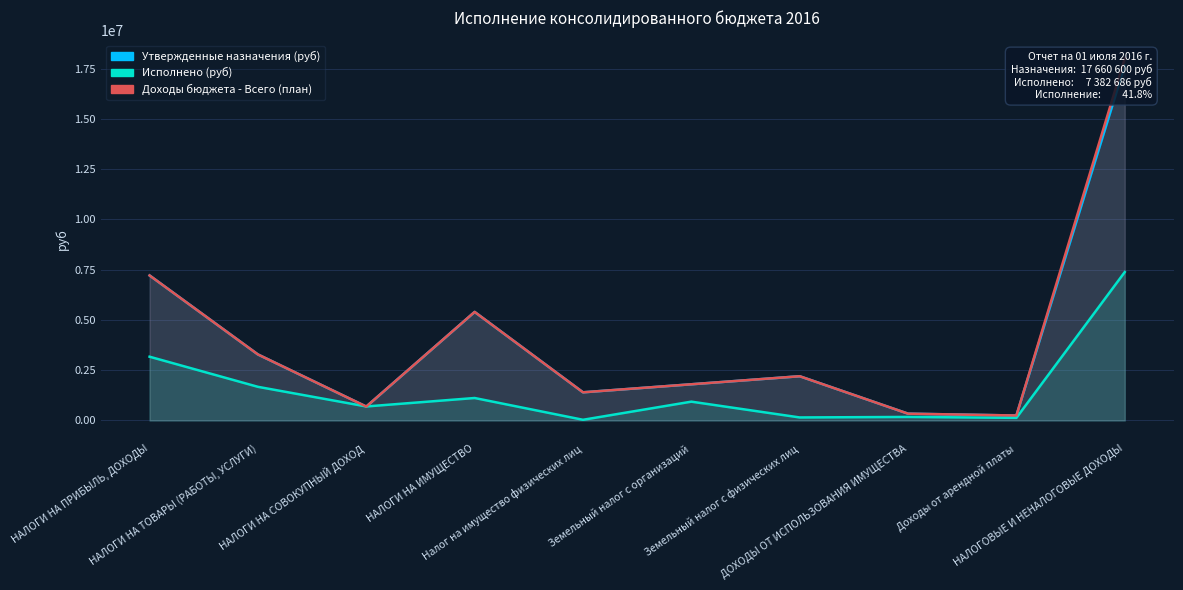

What is the total value across all series at НАЛОГИ НА СОВОКУПНЫЙ ДОХОД?

2076164.2